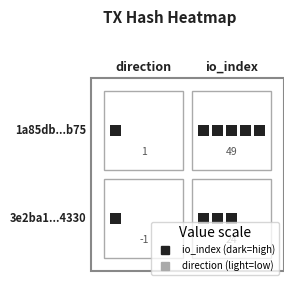

At which label does 3e2ba1ab54fd027c25e6b5a00c079a9f1e34330 reach its peak?

io_index